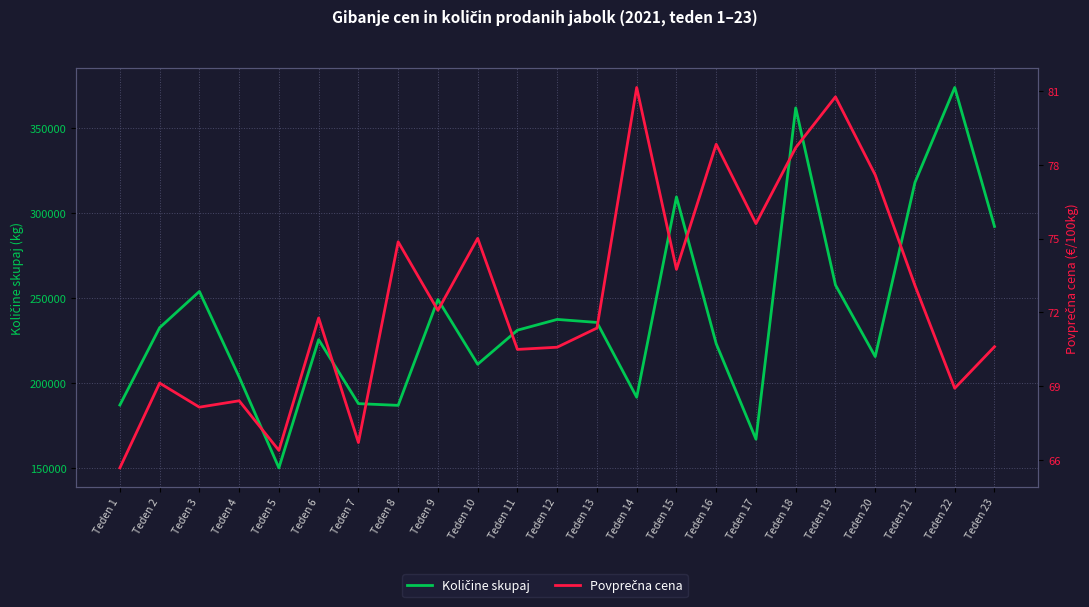

Rank the series at Teden 10 from lowest to highest value.

Povprečna cena, Količine skupaj